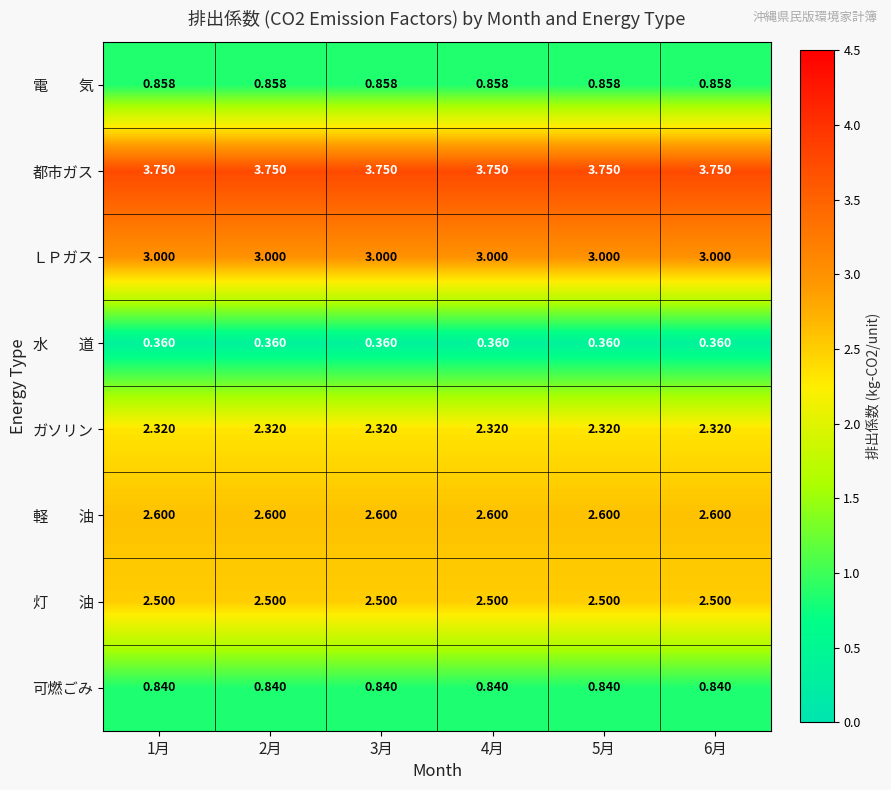

Is the value of 可燃ごみ at 5月 greater than the value of ガソリン at 3月?

No